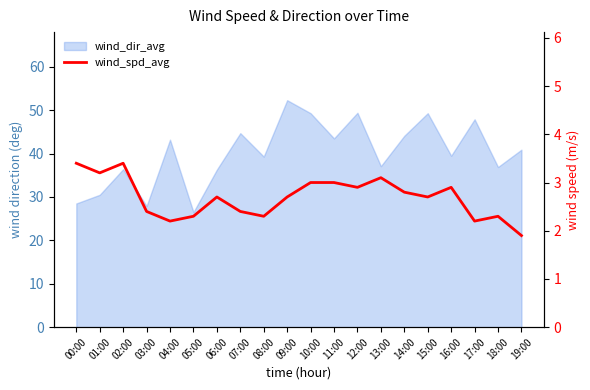

True or false: there are more than 1 points higher than both neighbors.

True